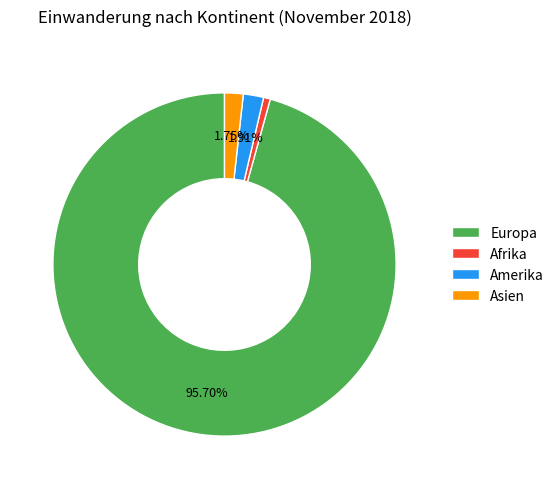

Between Europa and Asien, which is larger?

Europa